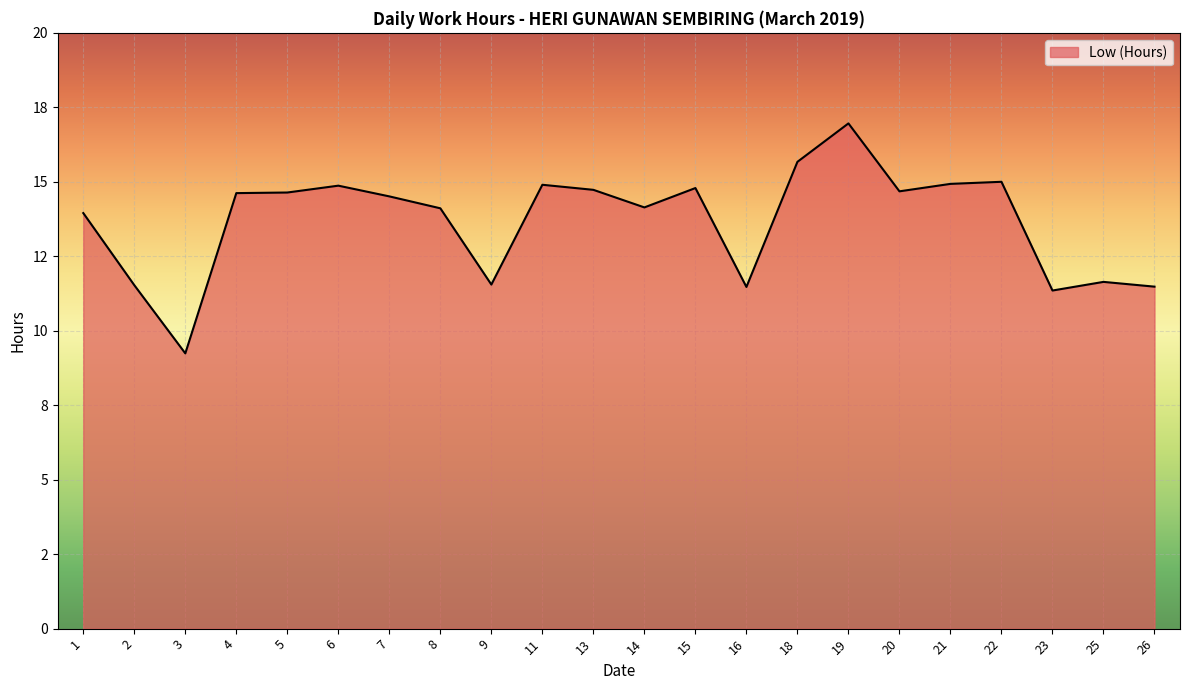

Where does the data first go above 14?

4